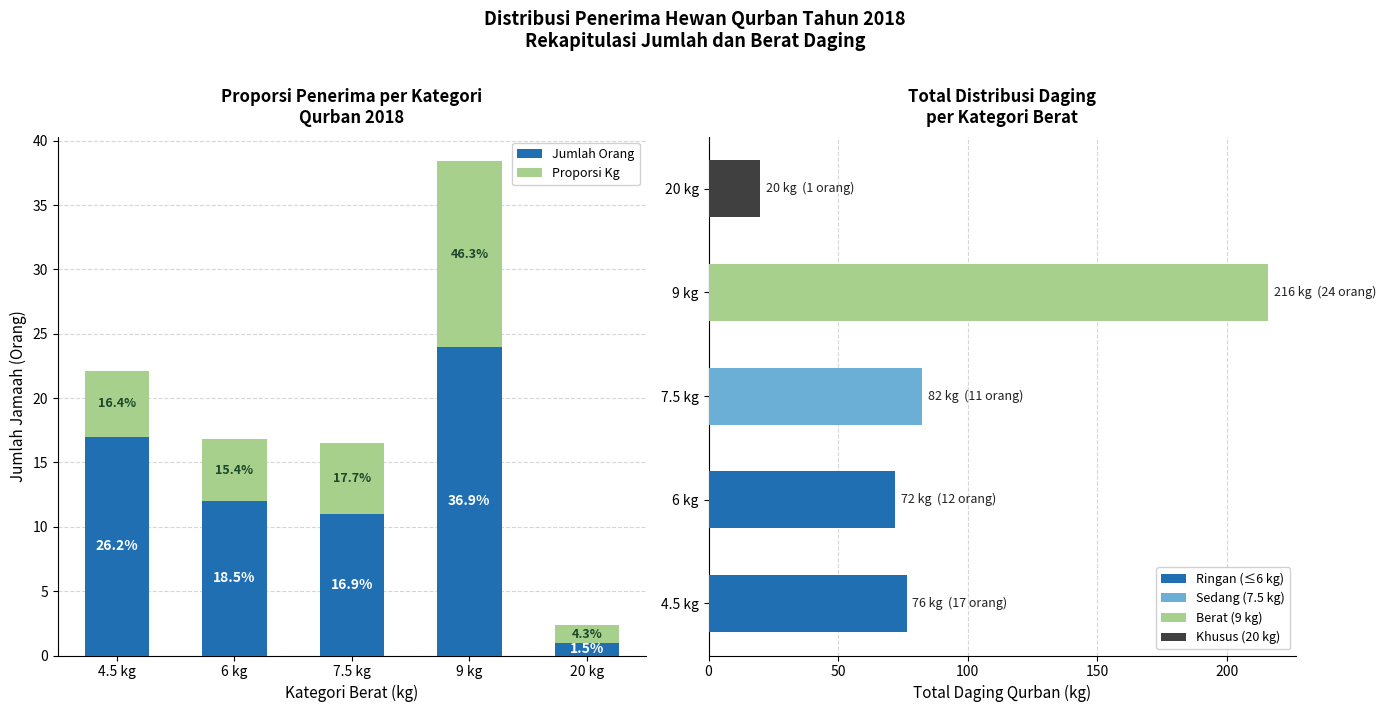

What is the total value across all series at 4.5 kg?

22.1